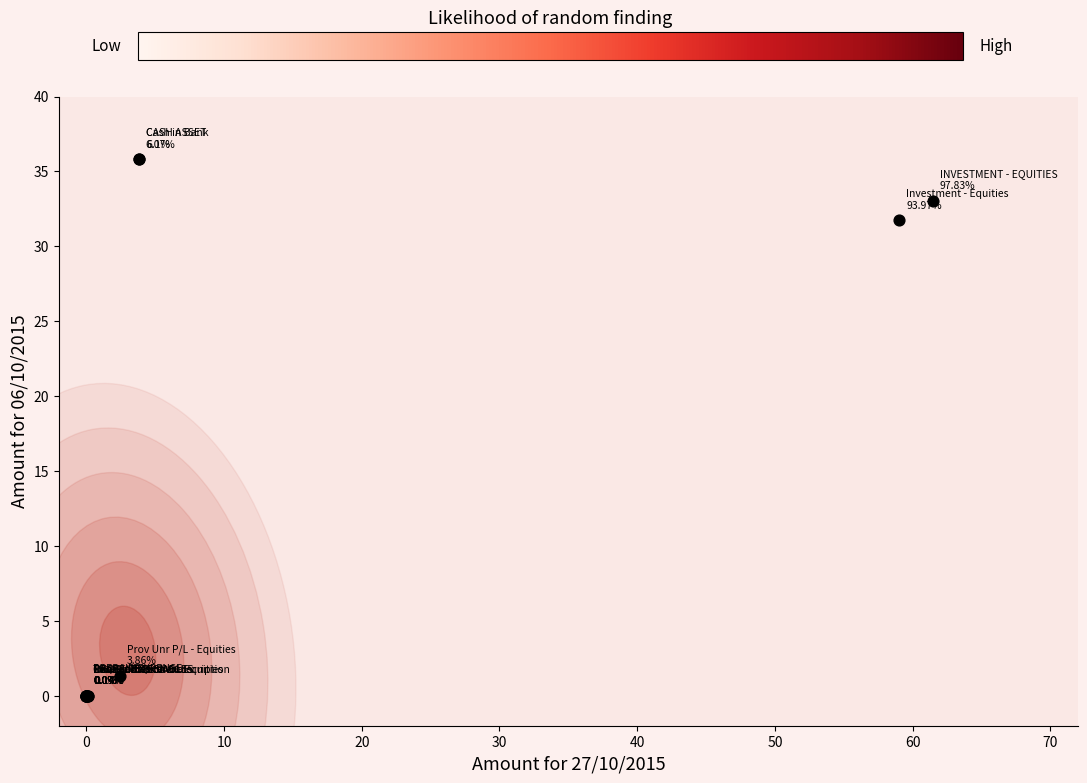

What Y value in the scatter plot is closest to 17?

31.7